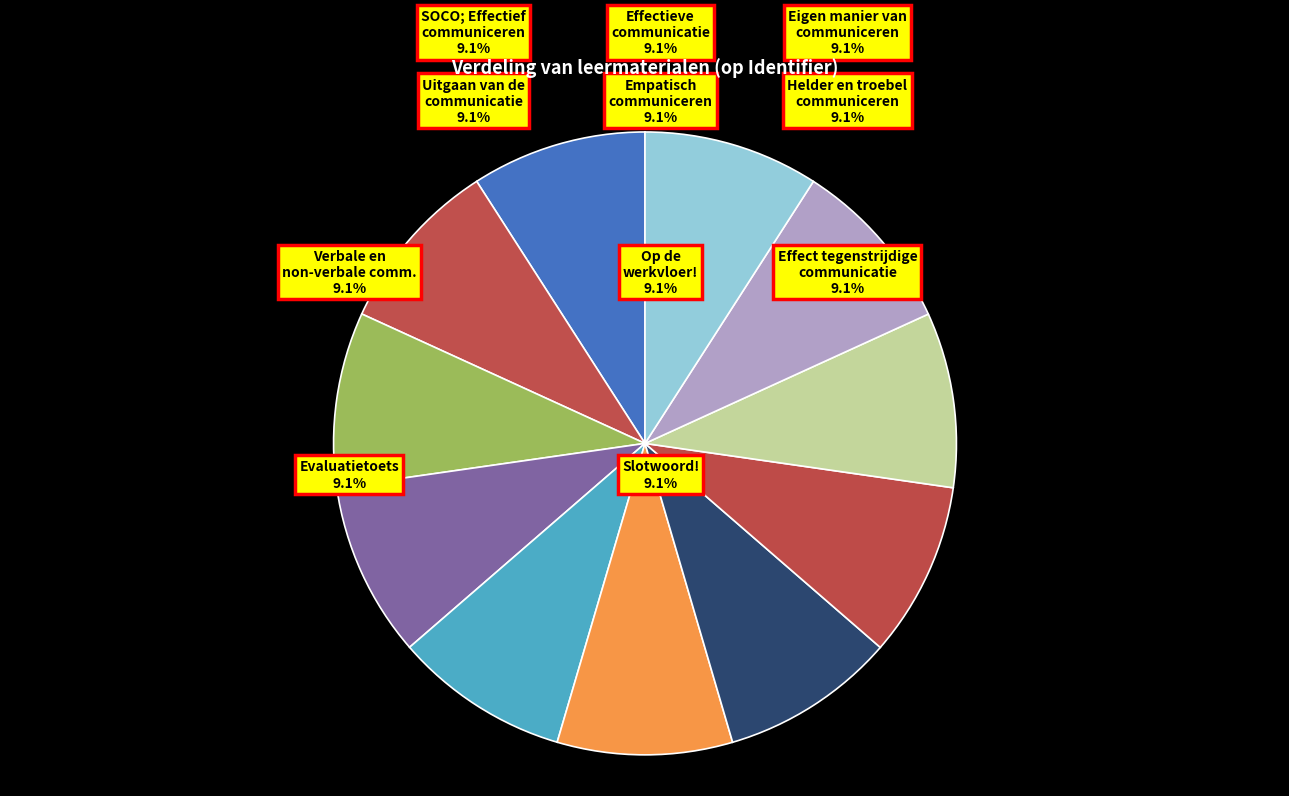

How many segments does this pie chart have?

11